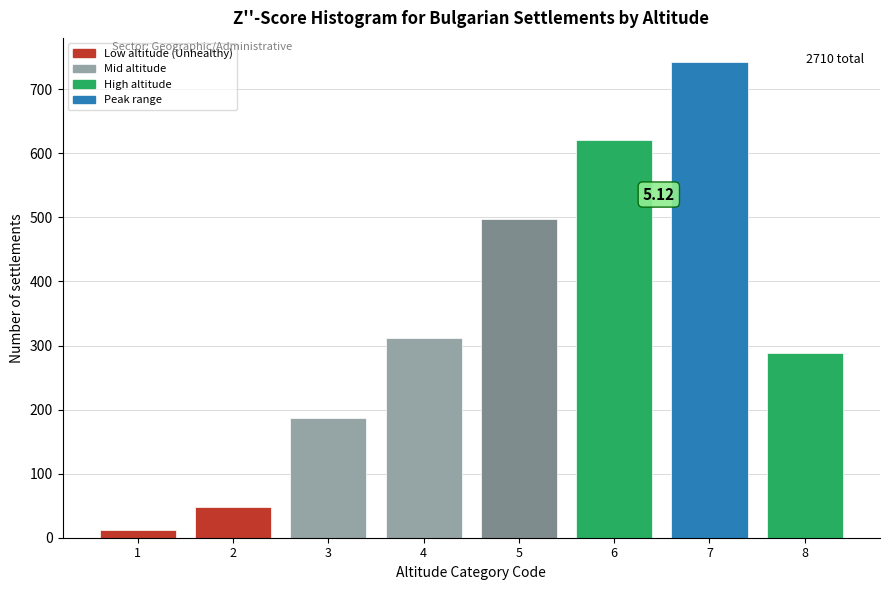

What is the average value?

339